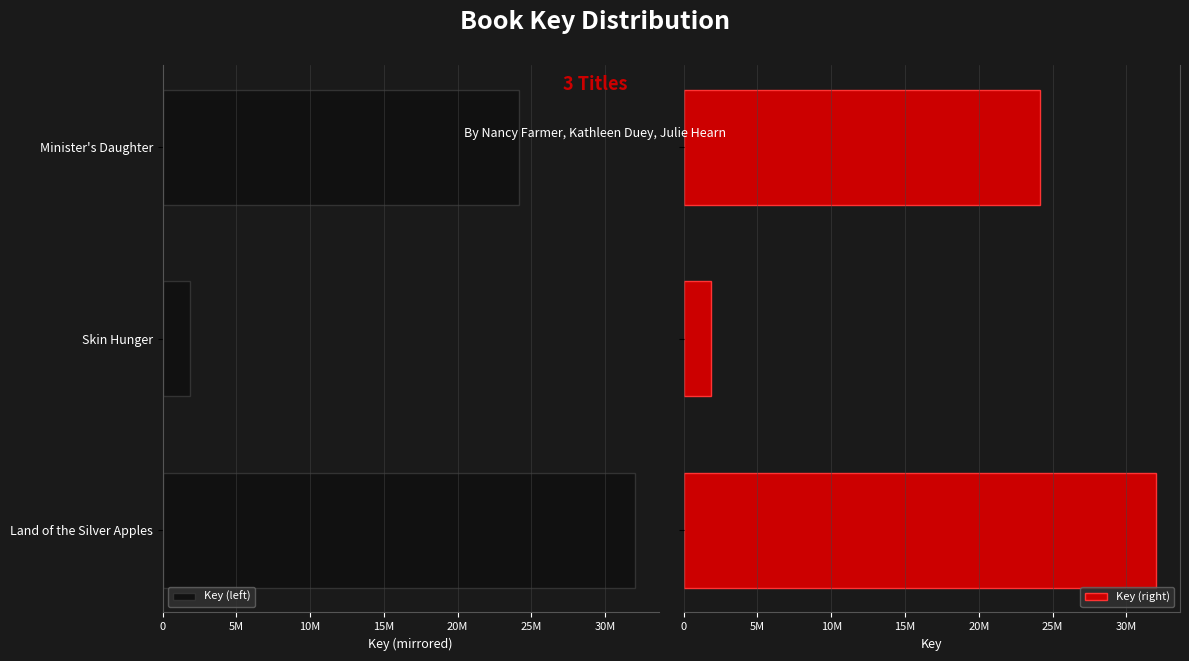

Reading right to left, extract all data points from this chart.

Key (left): -24155549	-1847659	-32034762
Key (right): 24155549	1847659	32034762